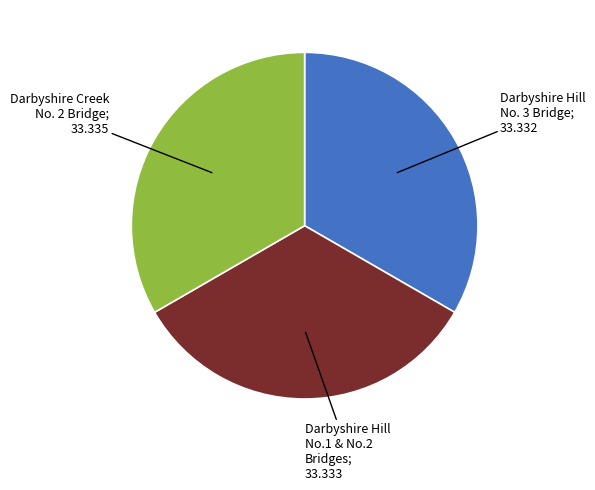

Does any single category account for the majority?

No